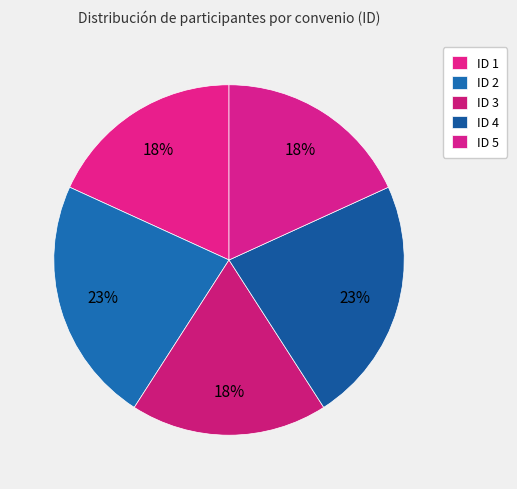

Is it true that ID 2 is 23% of the pie?

False